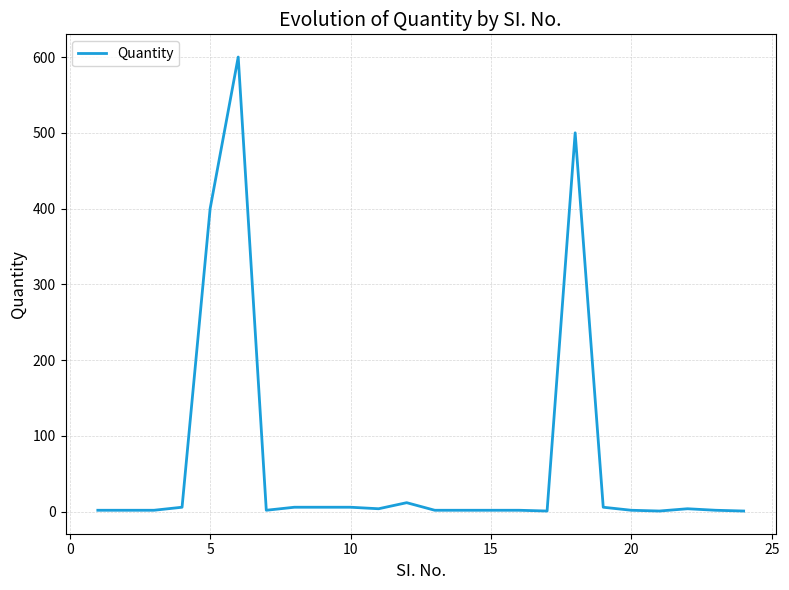

What is the difference between the maximum and minimum values?

599